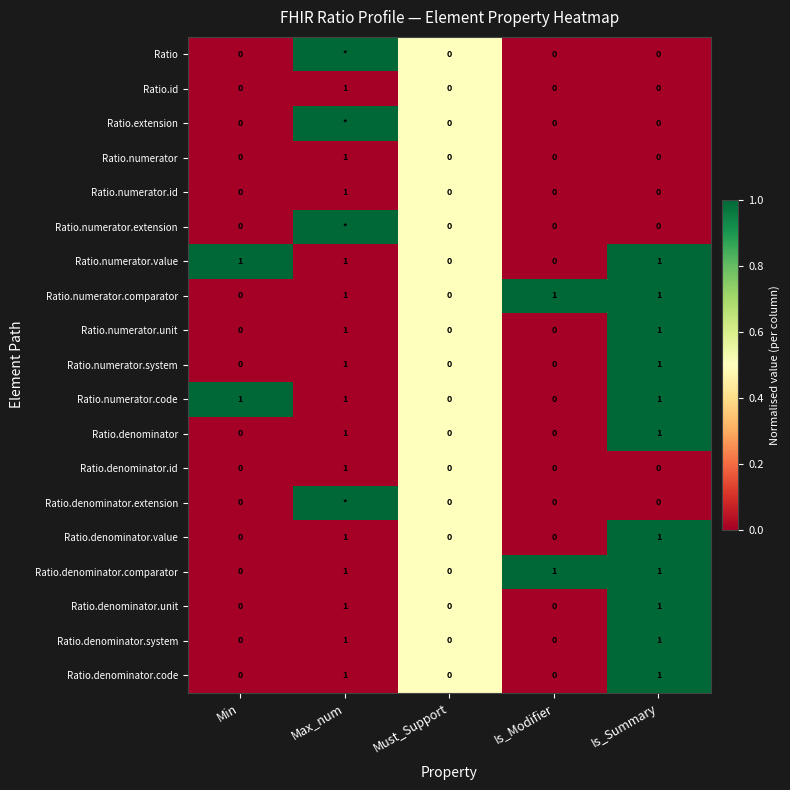

Is it true that Ratio.denominator.value equals 0 at Min?

True